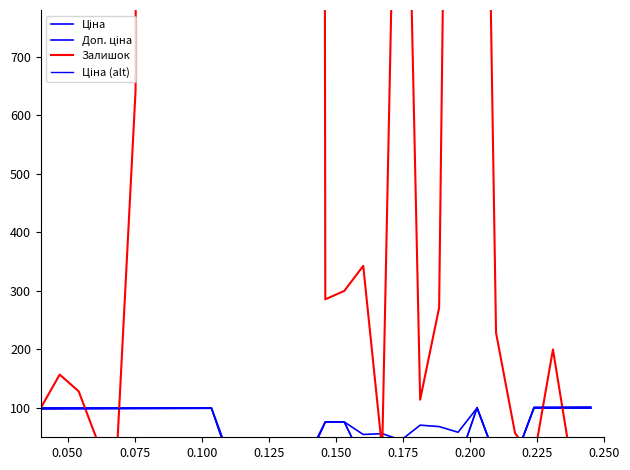

How many data points in Ціна (alt) are above 98?

14